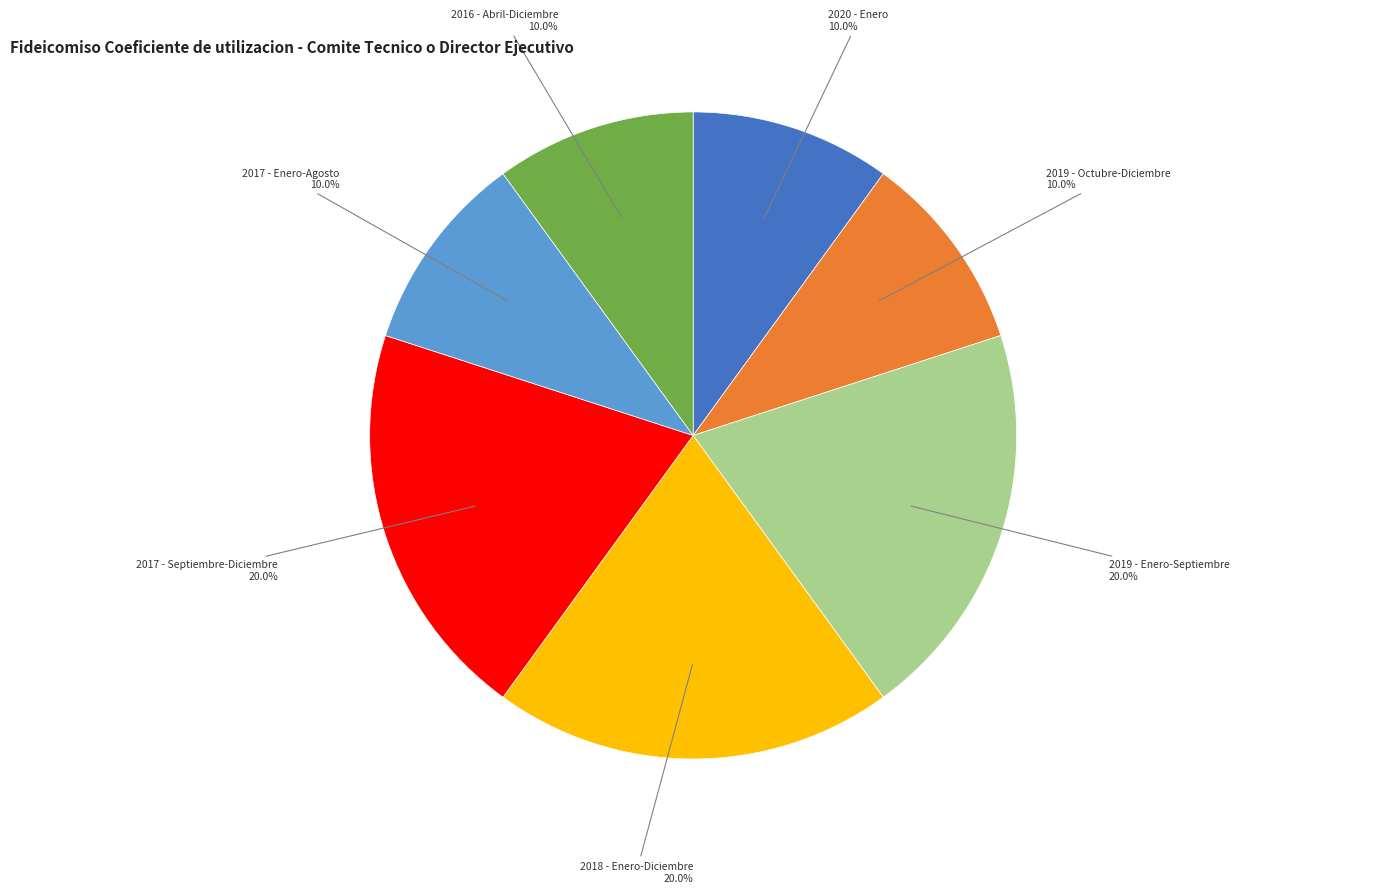

The 2020 - Enero slice represents 10% of the pie. True or false?

True